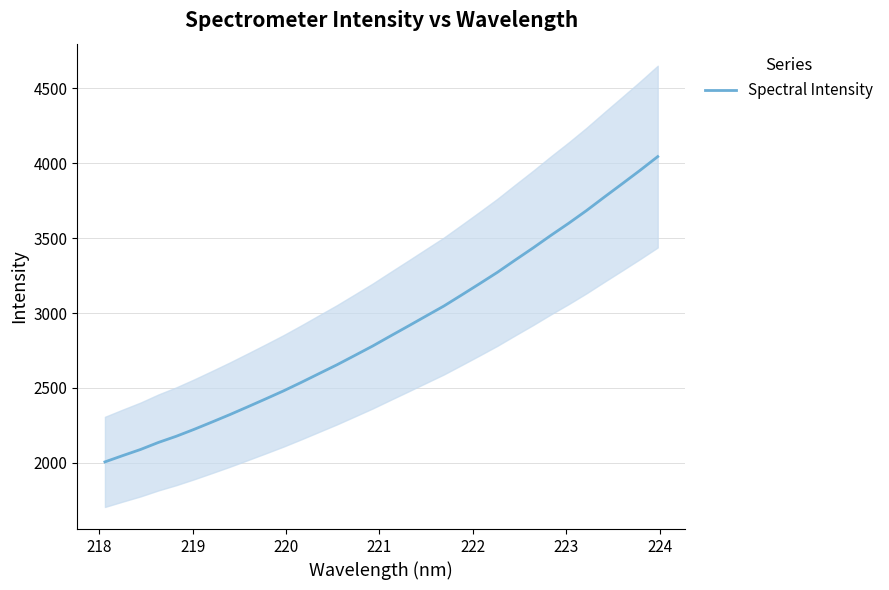

What is the lowest value of the Spectral Intensity series?

2006.3